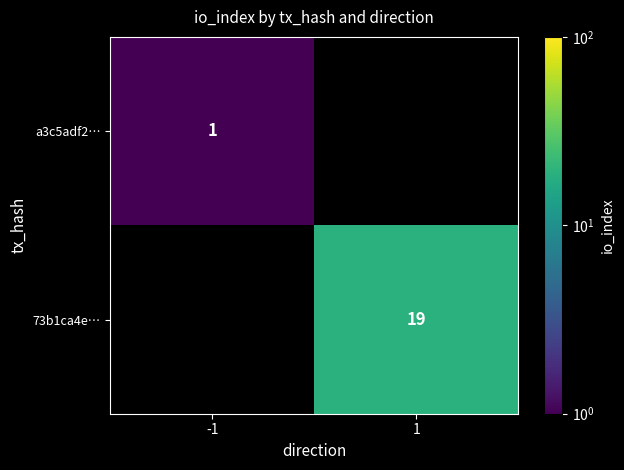

The value of a3c5adf2… at -1 is 1. True or false?

True